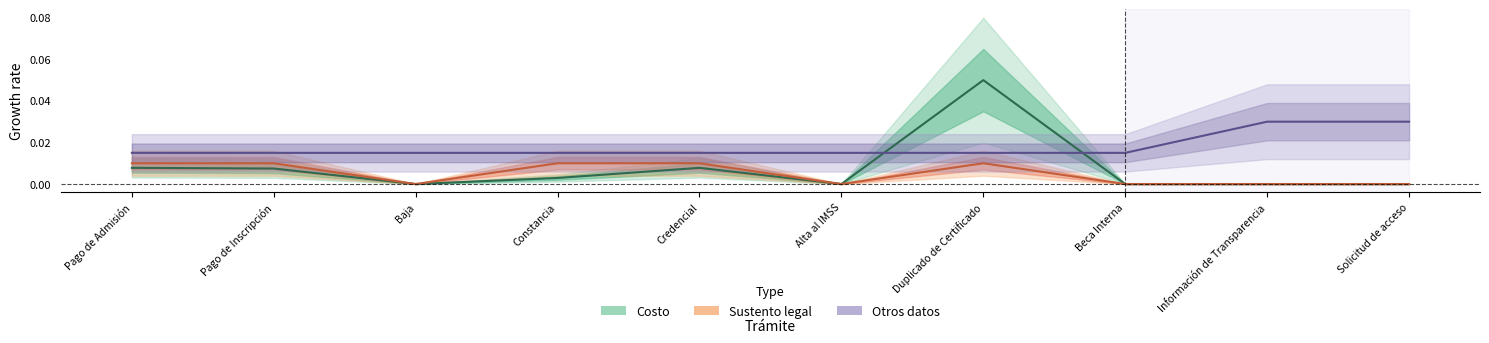

What is the difference between the maximum and minimum values in the Costo series?

0.1